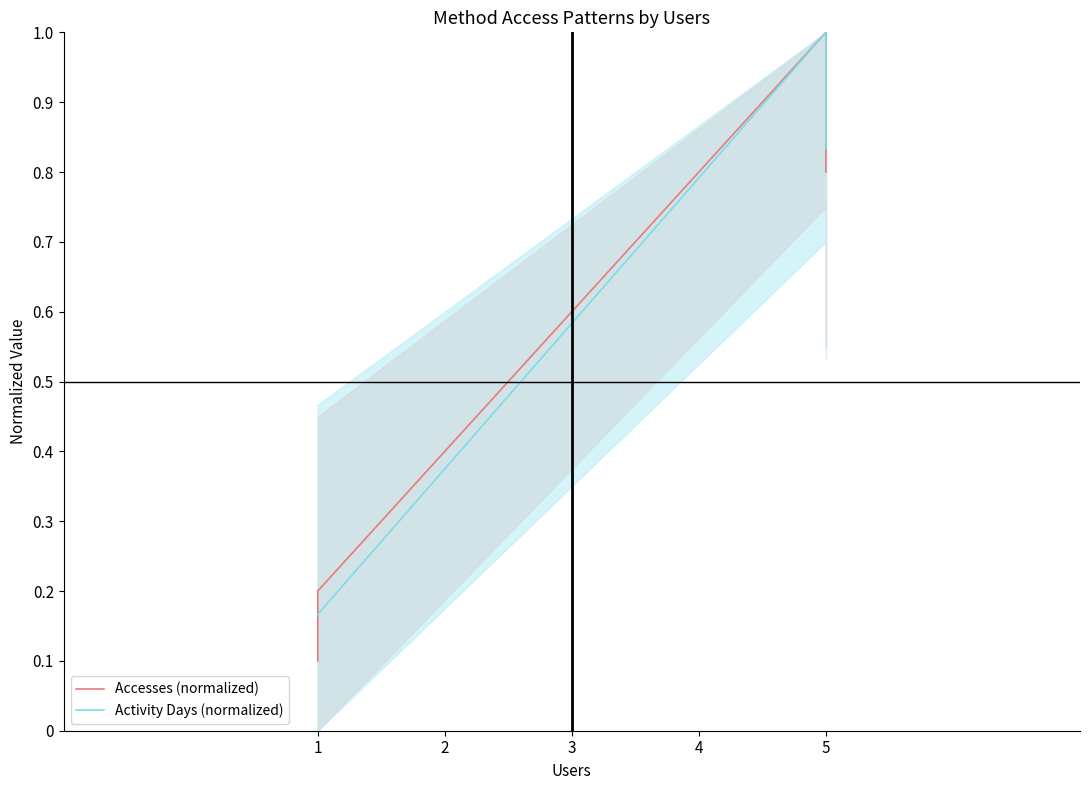

What is the value of the Activity Days (normalized) point at the 4th from the left?

0.8